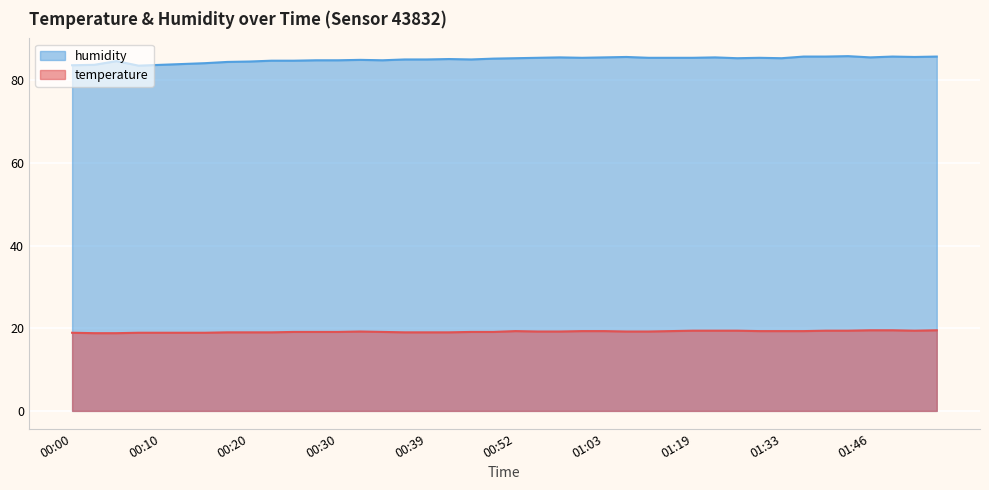

What is the label of the 24th point from the right?

00:39